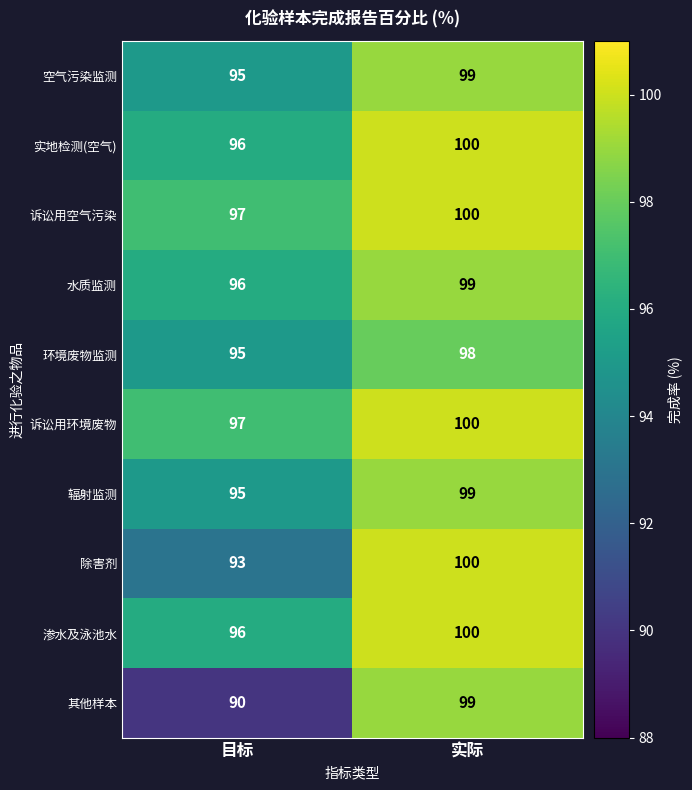

What is the difference between the maximum and minimum values in the 诉讼用空气污染 series?

3